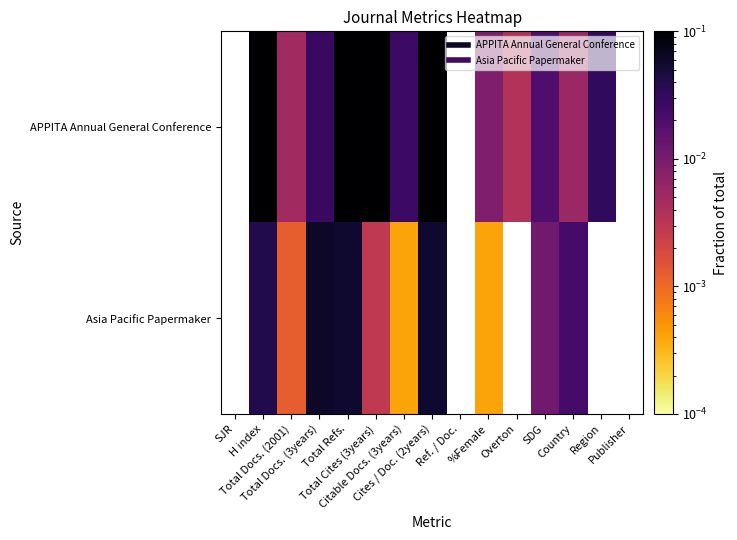

Which has a higher value, Citable Docs. (3years) or SDG?

Citable Docs. (3years)